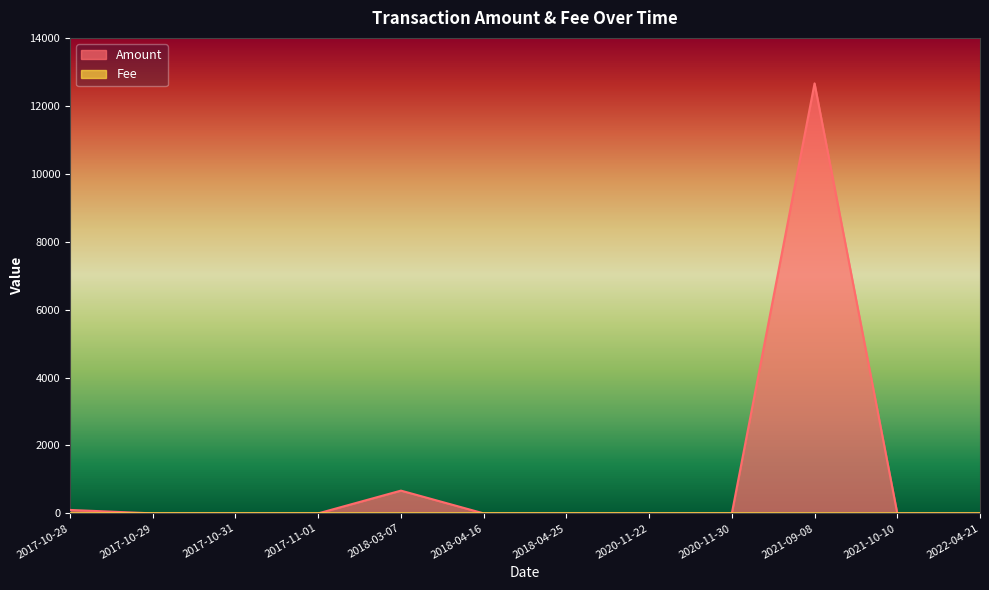

What is the total value across all series at 2021-10-10?

0.1